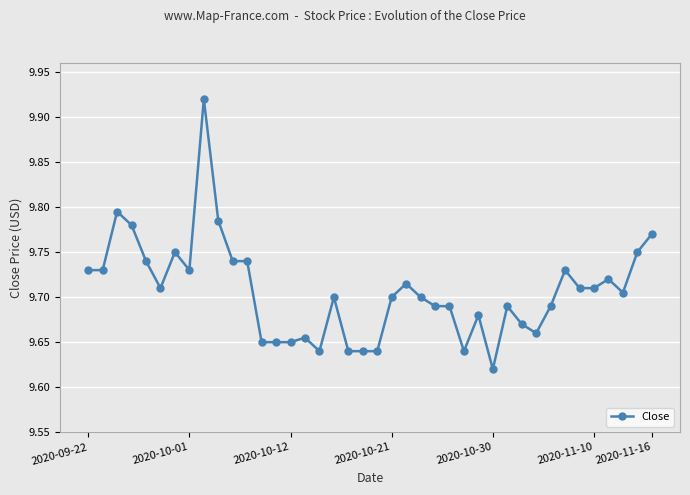

How many values are between 9 and 10?

40